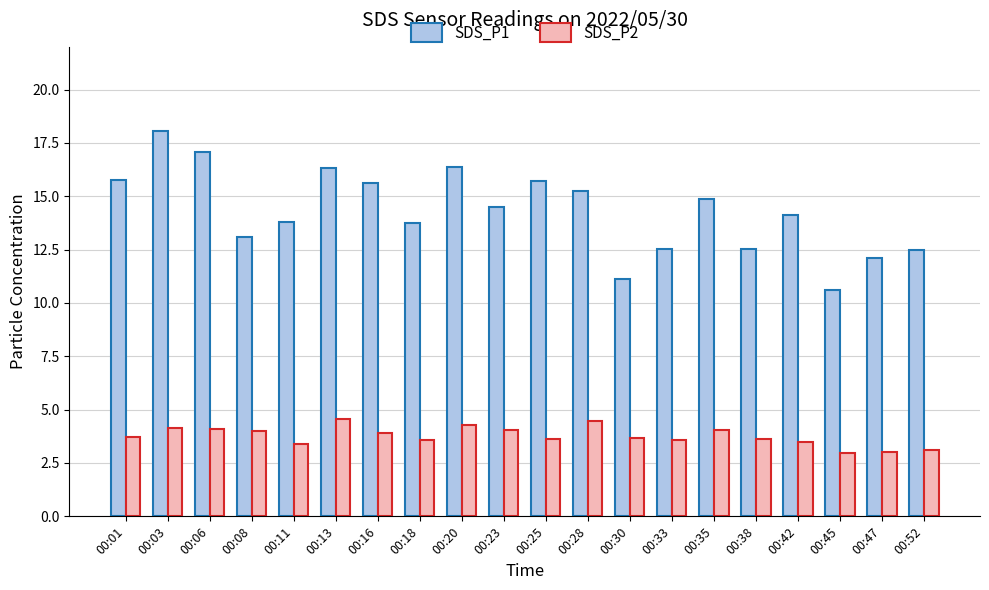

Which series has the largest total across all categories?

SDS_P1